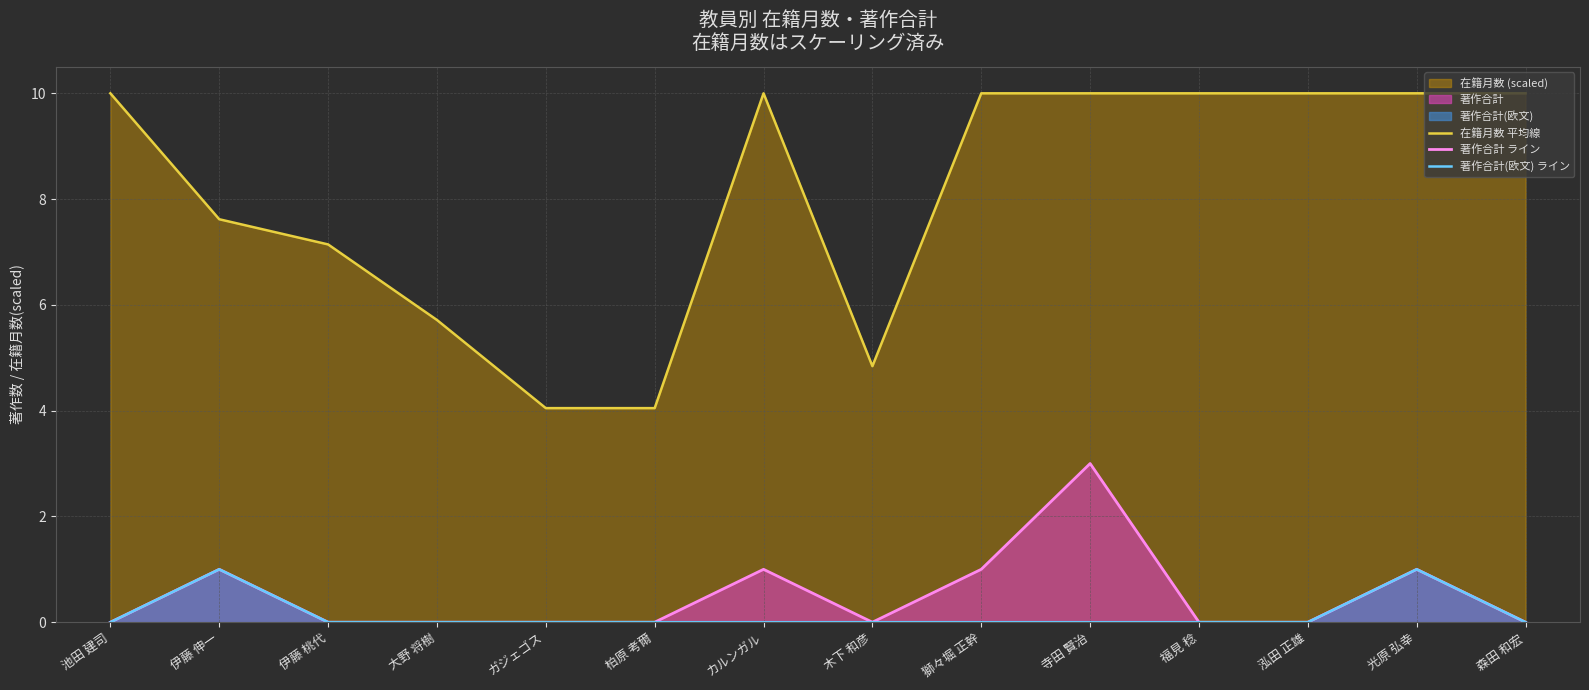

True or false: 著作合計(欧文) ライン and 在籍月数 平均線 cross at least once.

False